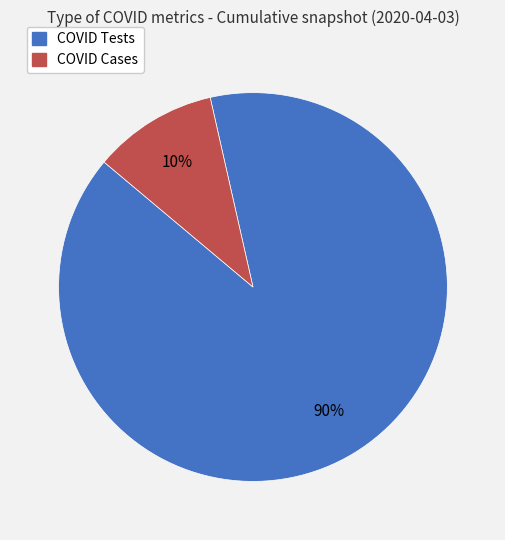

To the nearest percent, what portion does COVID Cases represent?

10%